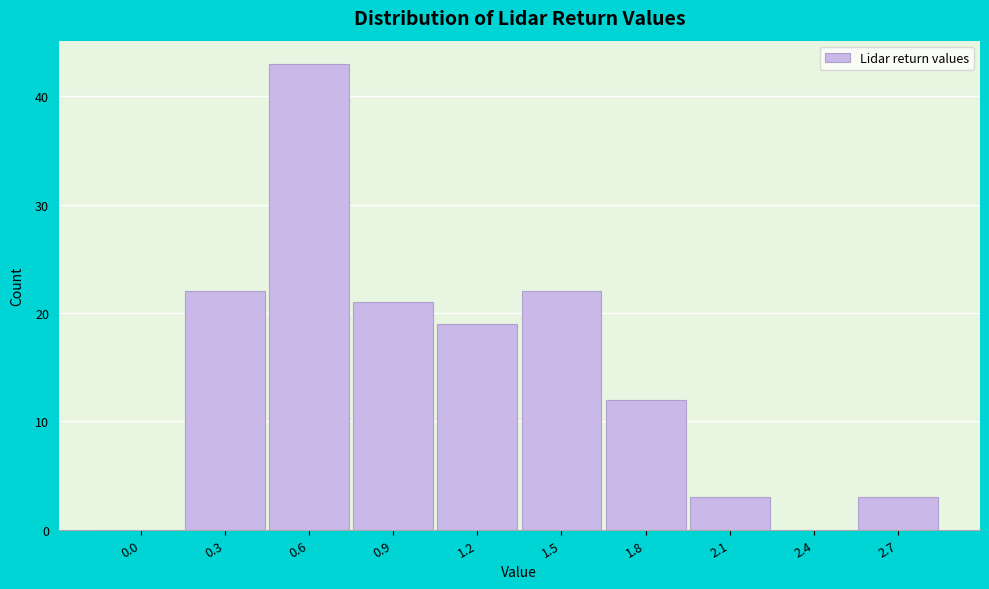

Reading right to left, extract all data points from this chart.

2.7=3	2.4=0	2.1=3	1.8=12	1.5=22	1.2=19	0.9=21	0.6=43	0.3=22	0.0=0